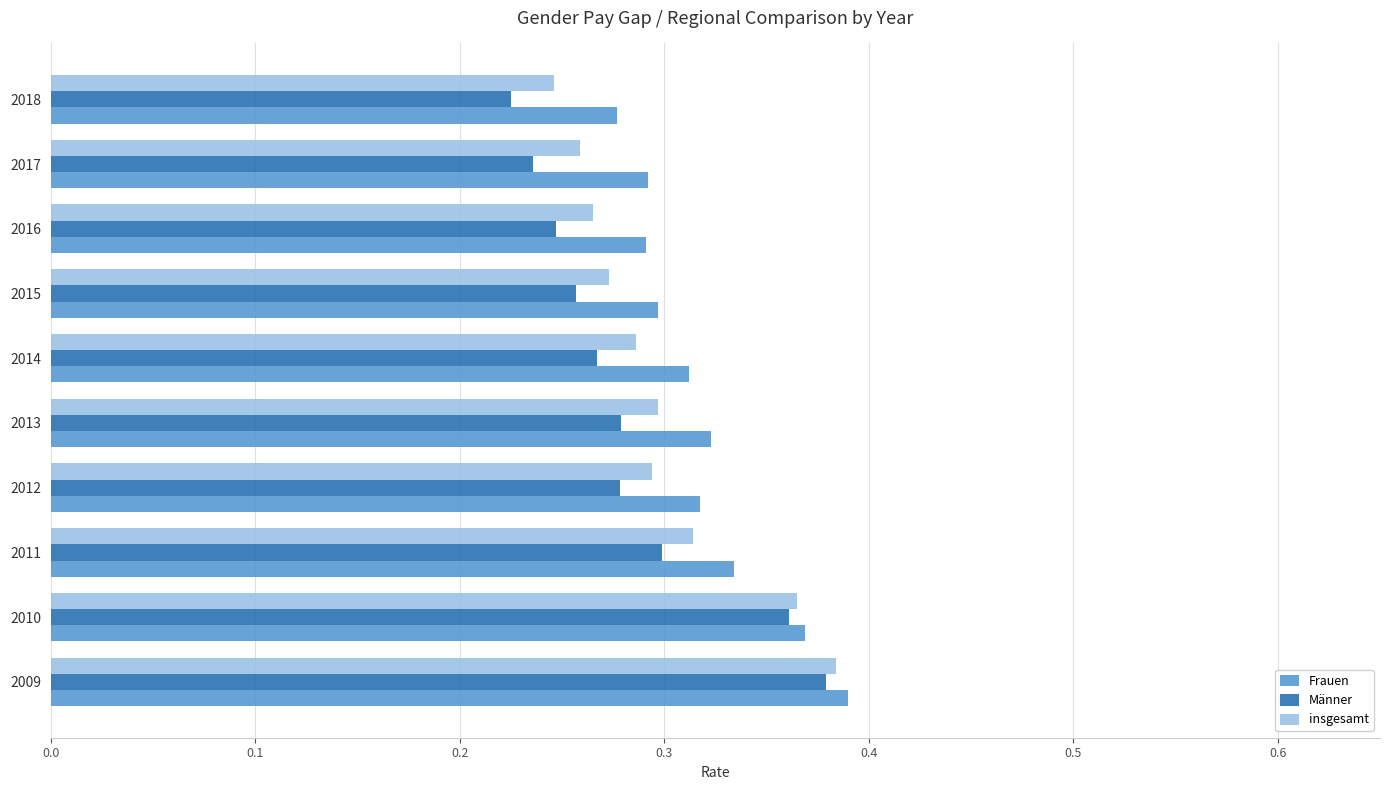

How many series are shown in this chart?

3